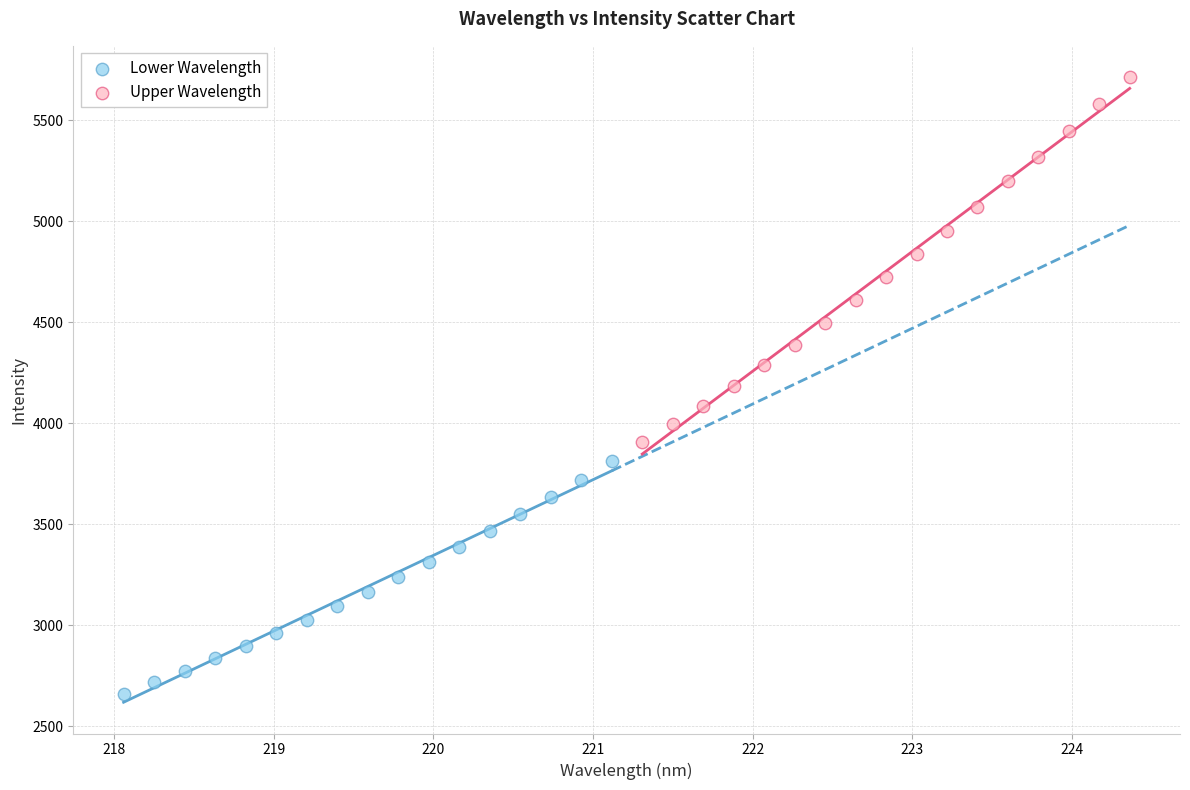

Which series reaches the maximum Y coordinate?

Upper Wavelength